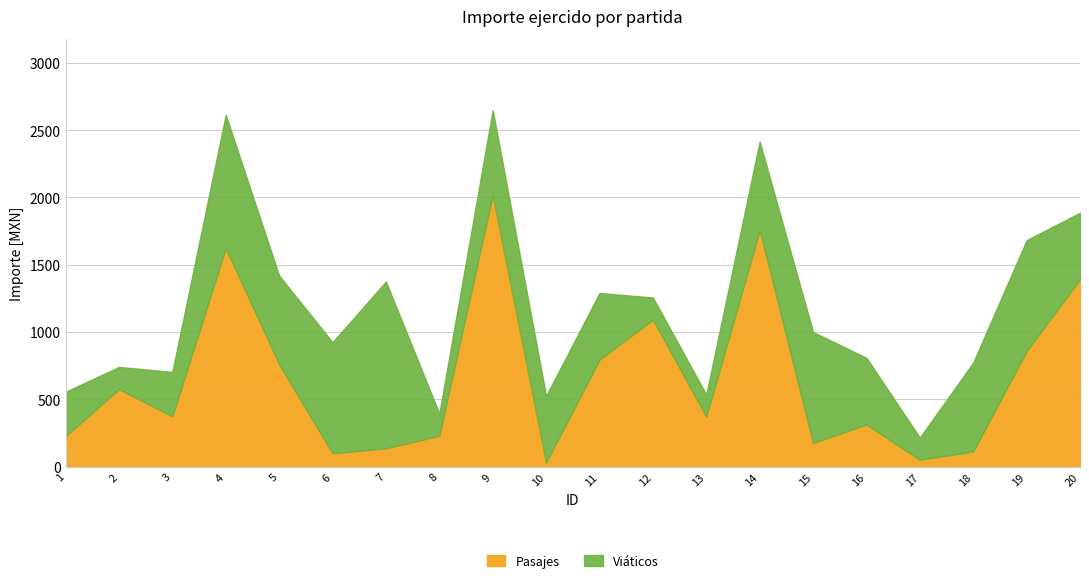

The value of Pasajes at 20 is 1392.0. True or false?

True